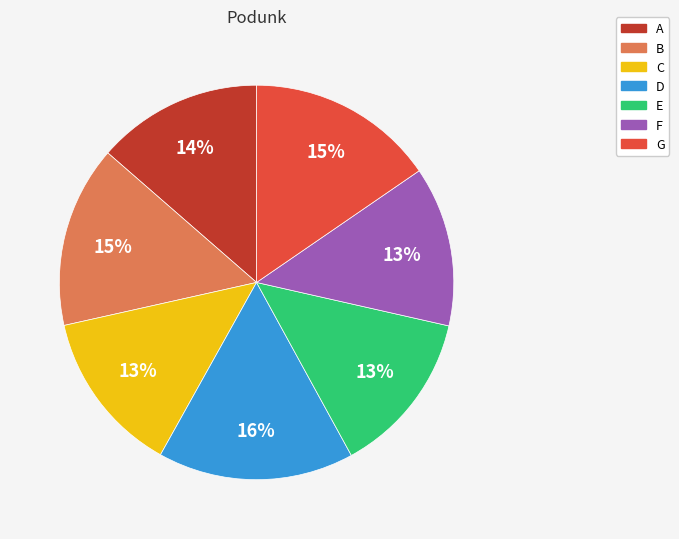

How many segments does this pie chart have?

7